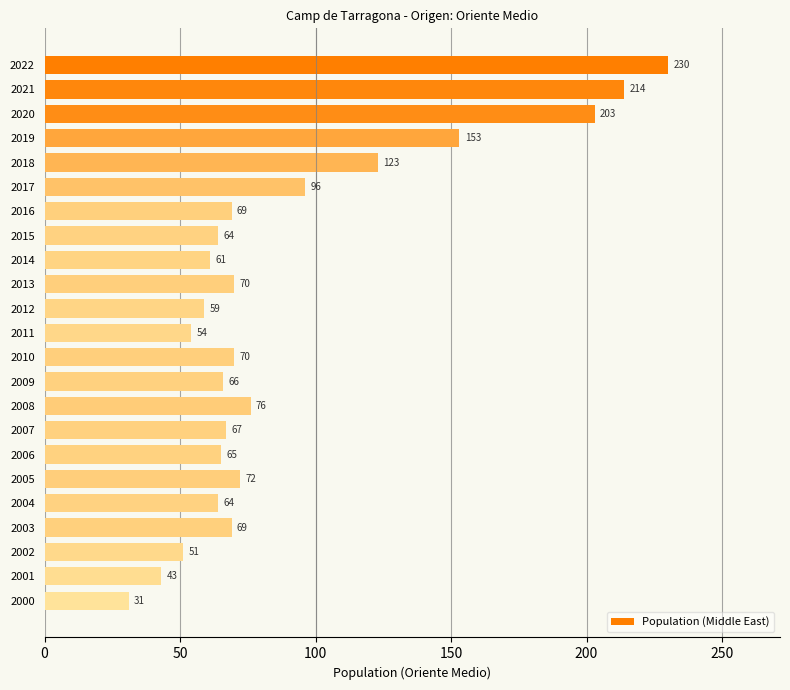

The value at 2010 is 70. True or false?

True